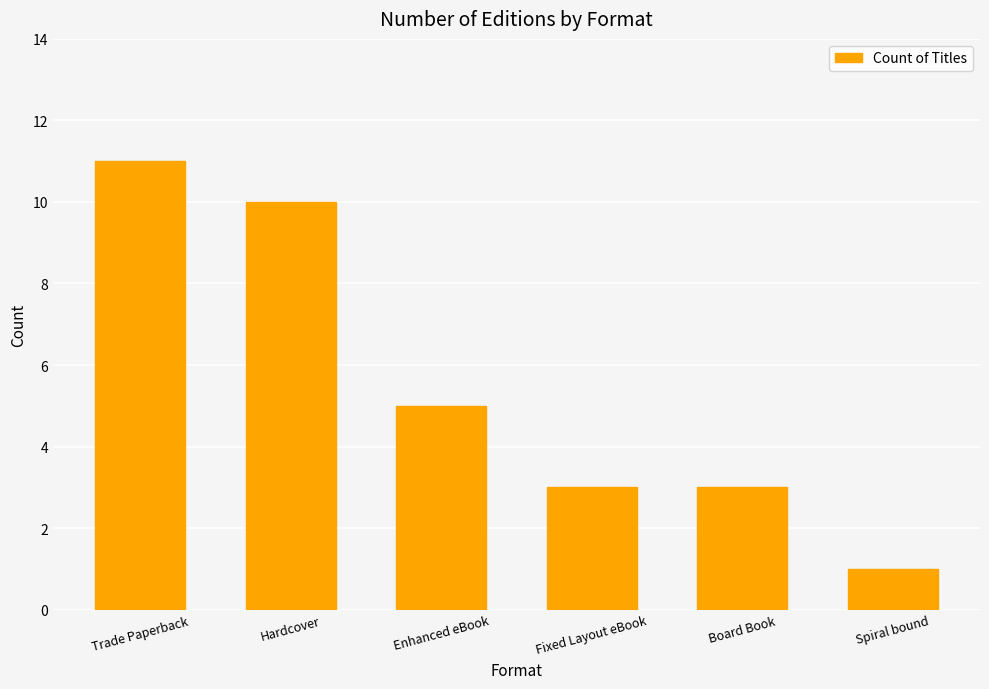

Approximately how many times larger is the value at Trade Paperback compared to Enhanced eBook?

2.2